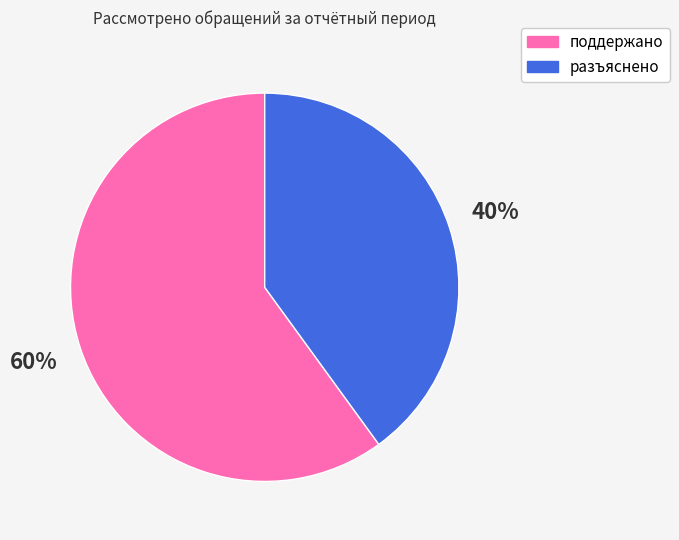

Combined, do разъяснено and поддержано account for over 50%?

Yes